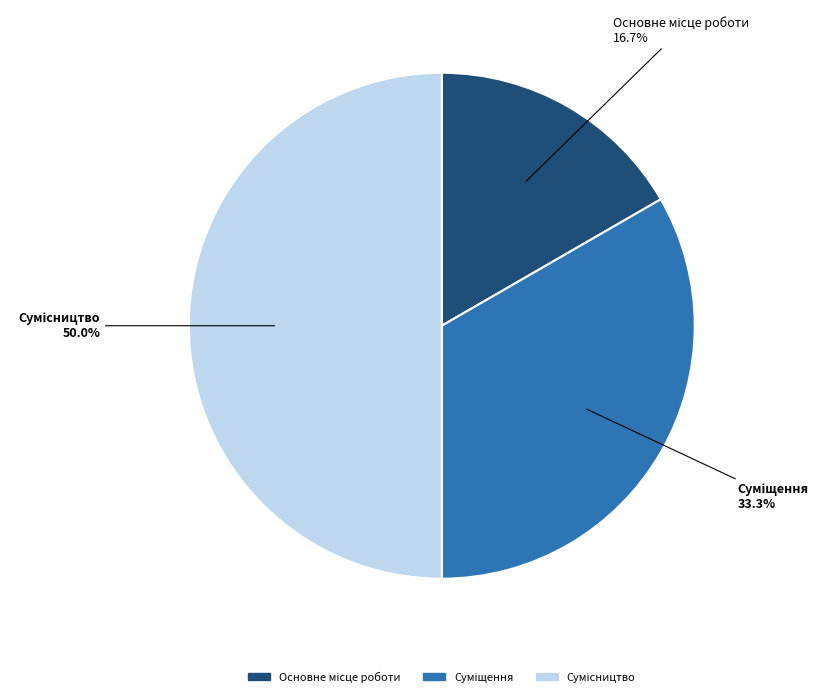

Which category has the smallest portion of the pie?

Основне місце роботи